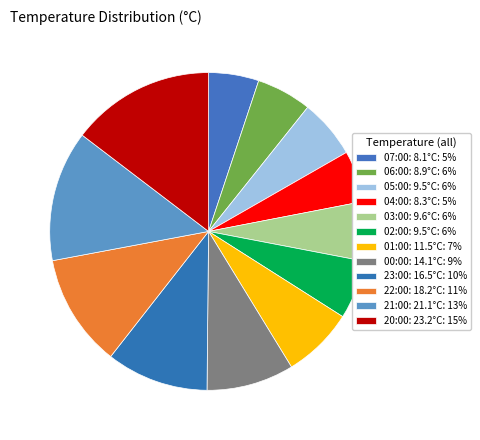

How many slices are in this pie chart?

12